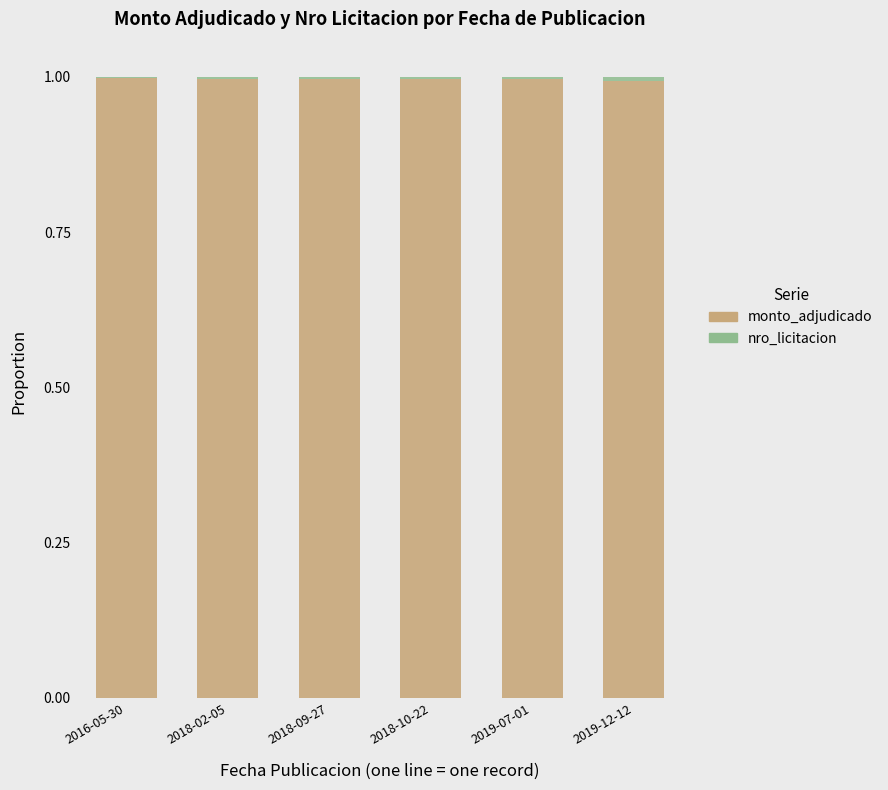

Is it true that monto_adjudicado equals 1.3 at 2019-07-01?

False